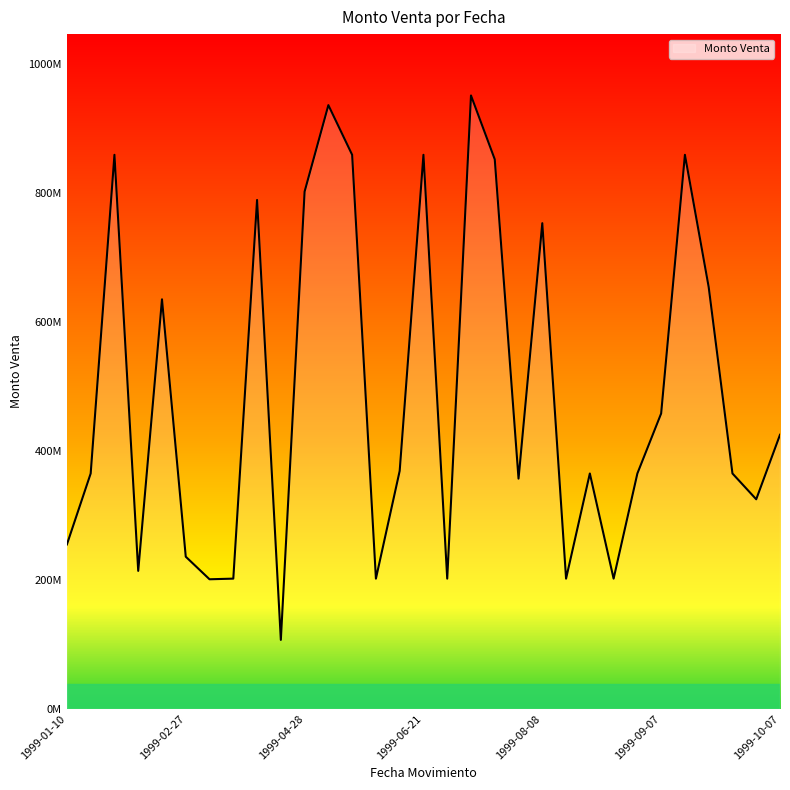

Does the chart have visible grid lines?

No